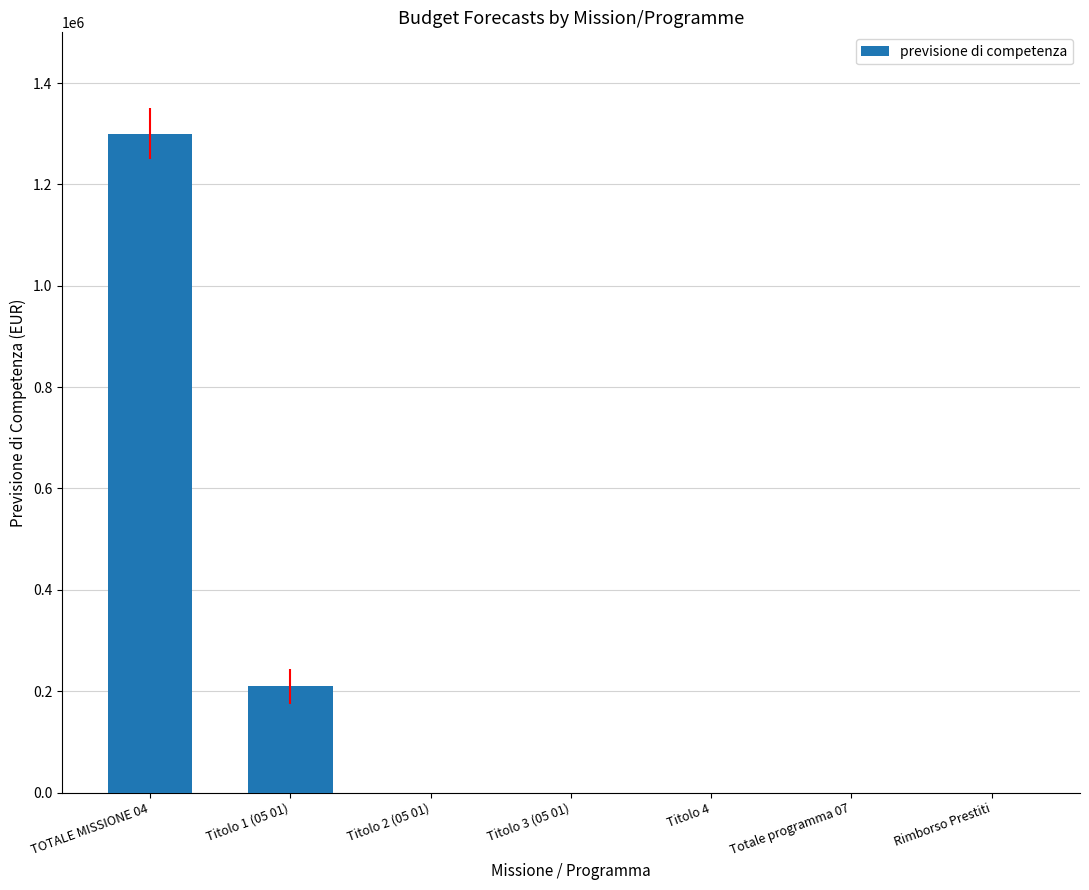

What is the greatest value displayed?

1300000.0